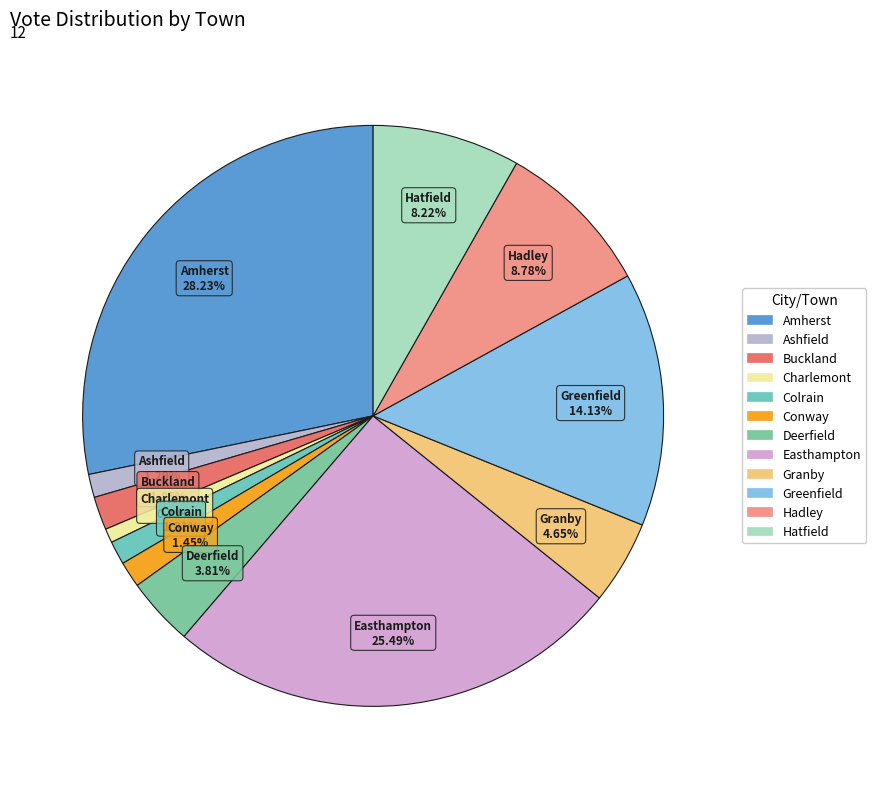

What percentage is the Easthampton slice, to the nearest percent?

25%